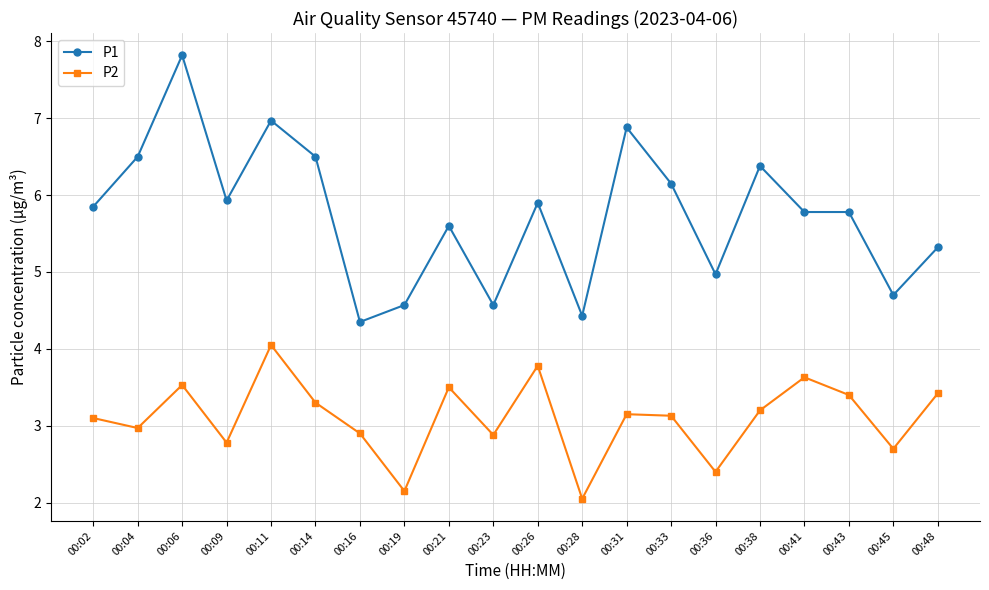

Which category has the lowest value in the P2 series?

00:28